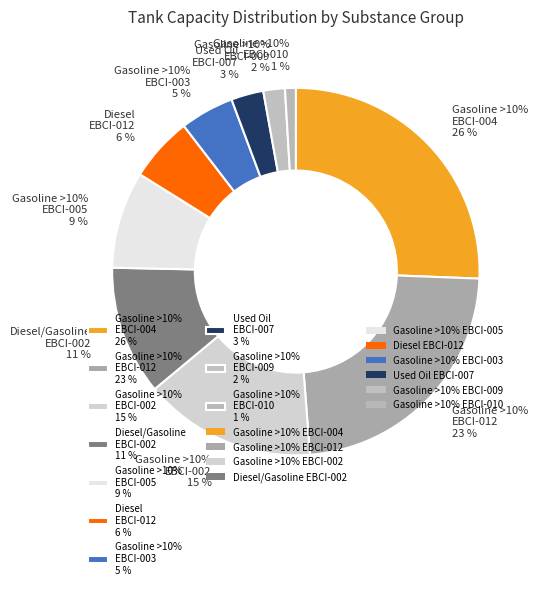

The Gasoline >10% Ethanol (EBCI-010) slice represents 11% of the pie. True or false?

False